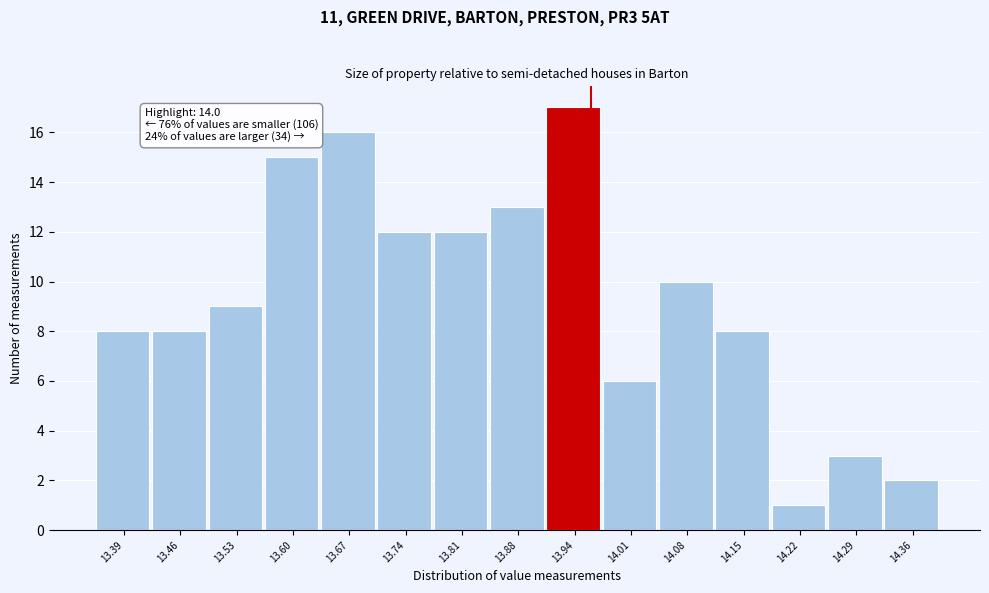

Reading left to right, what are all the values shown in this chart?

8	8	9	15	16	12	12	13	17	6	10	8	1	3	2